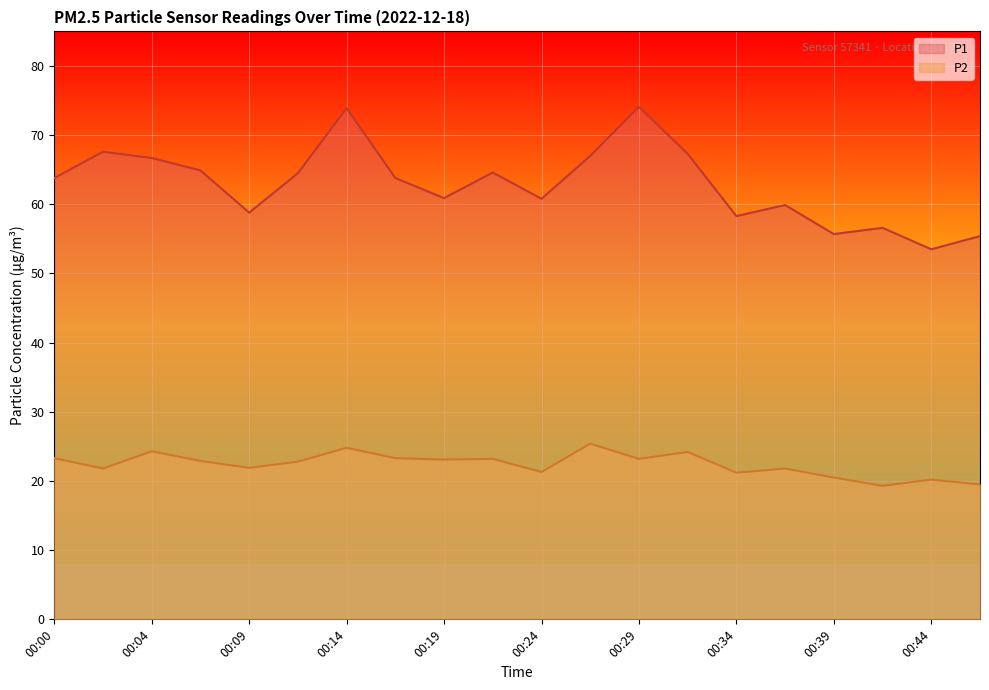

True or false: P1 and P2 cross at least once.

False